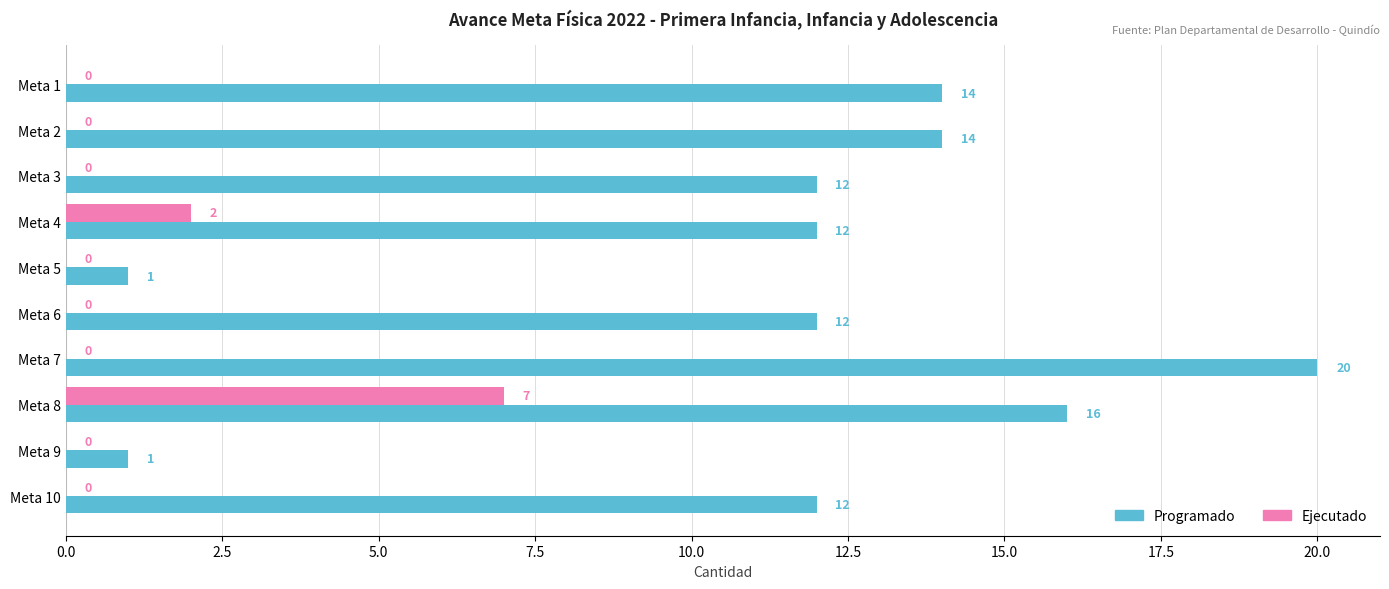

What is the sum of all Programado values?

114